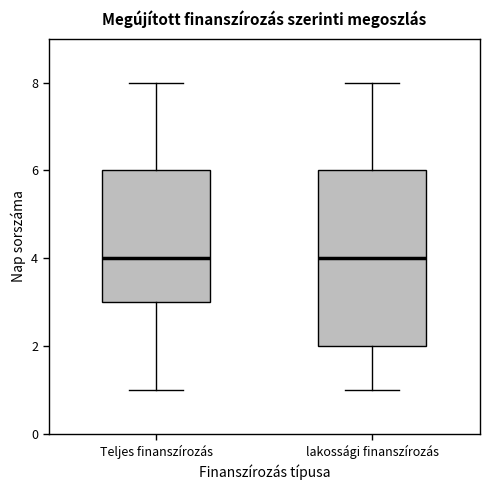

Reading left to right, read every box against the y-axis: the position of its median line, the range the box covers, and the ends of its whiskers. The values are not printed on the chart, so give them approximately, as read against the axis.

Teljes finanszírozás: median 4, box 3 to 6, whiskers 1 to 8
lakossági finanszírozás: median 4, box 2 to 6, whiskers 1 to 8